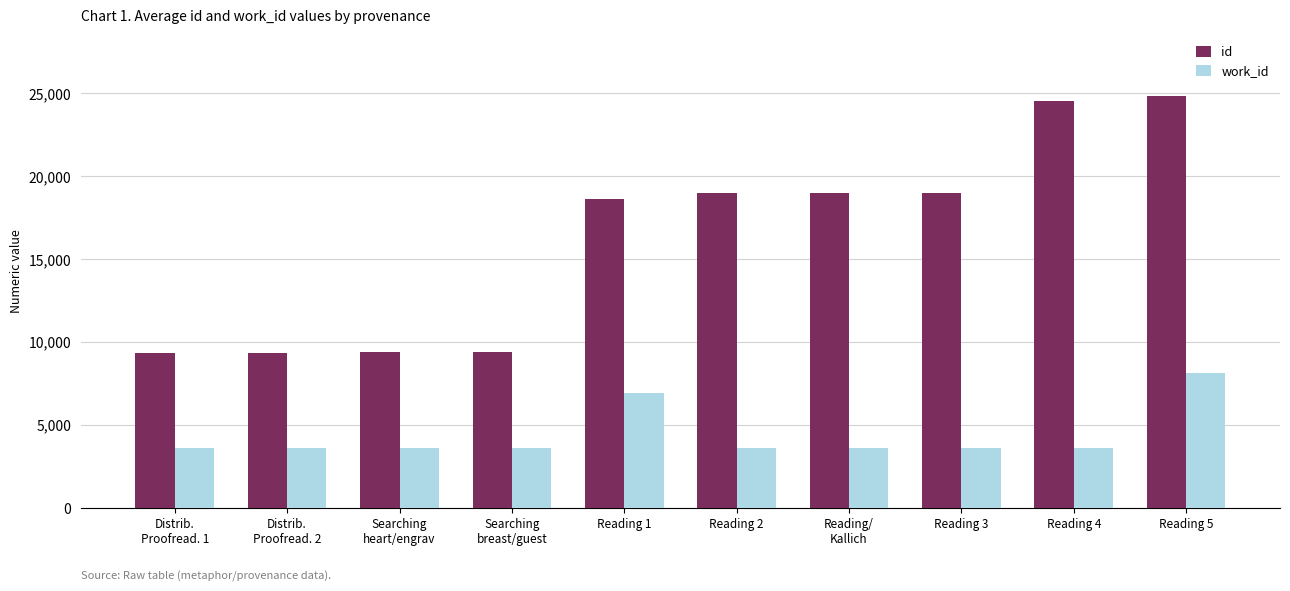

What is the approximate value of id at Searching
breast/guest, to the nearest 50?

9350